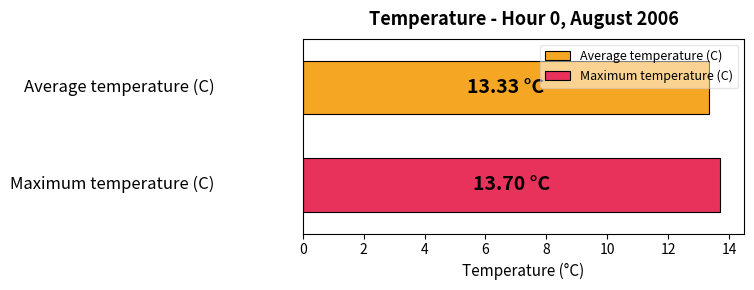

List the series in order of their overall mean, highest first.

Maximum temperature (C), Average temperature (C)